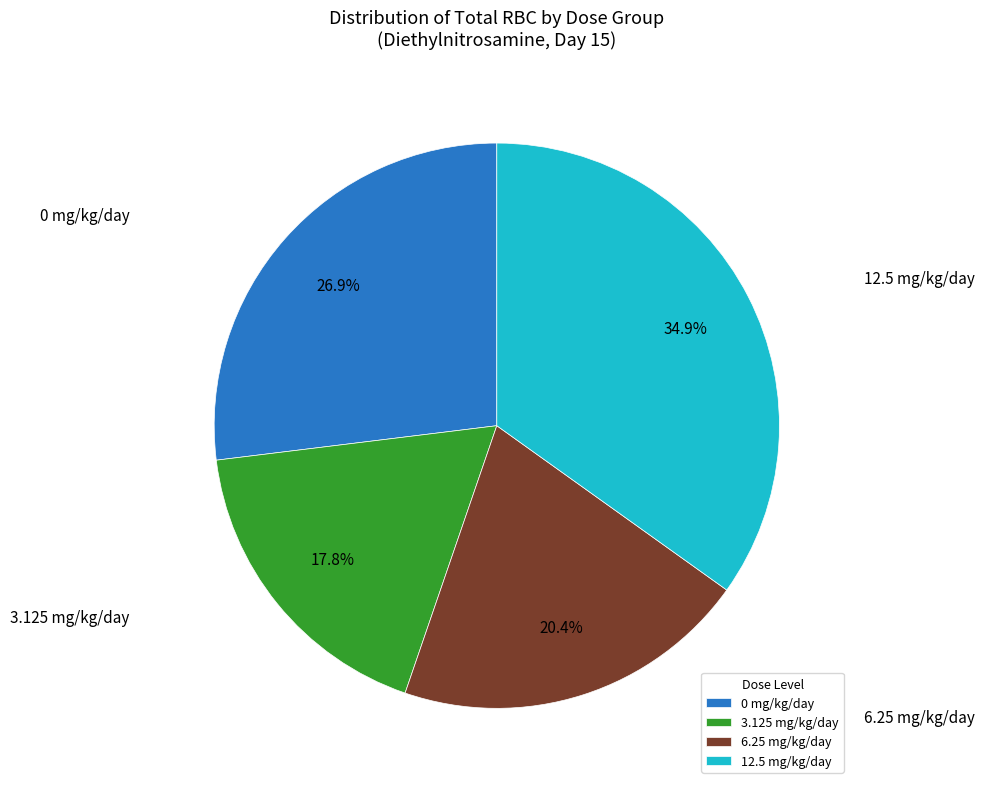

Between 3.125 mg/kg/day and 6.25 mg/kg/day, which is larger?

6.25 mg/kg/day